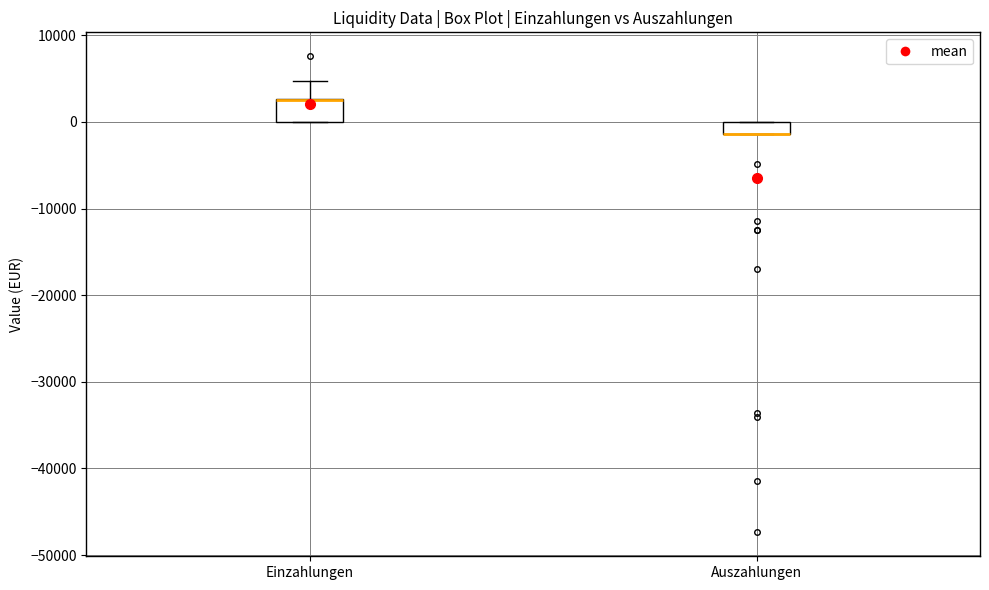

Comparing the boxes themselves (not the whiskers), which one is the tallest?

Einzahlungen